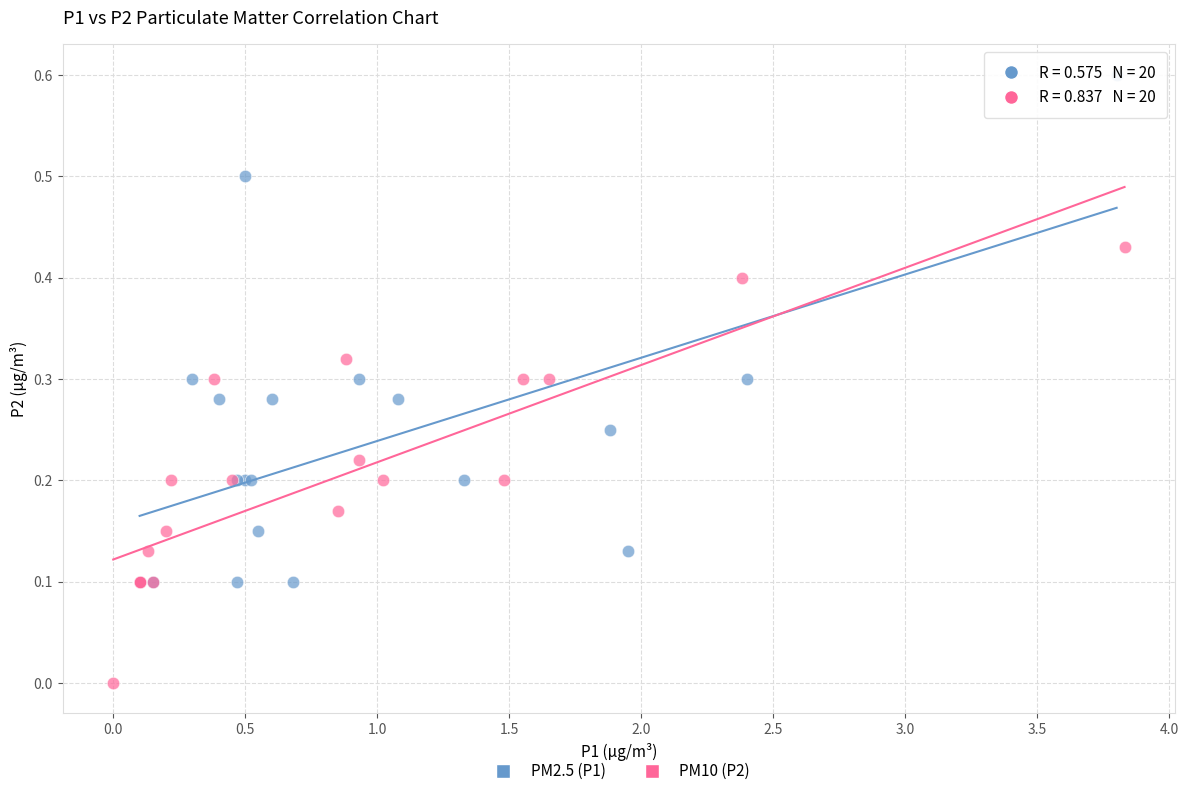

Which series contains the lowest Y value?

PM10 (P2)